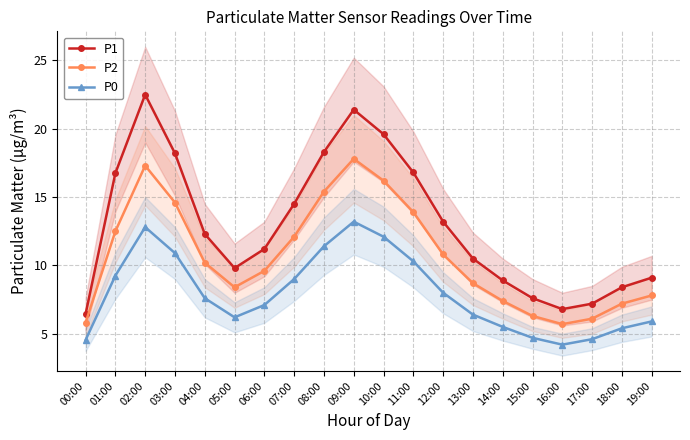

Does the chart have visible grid lines?

Yes